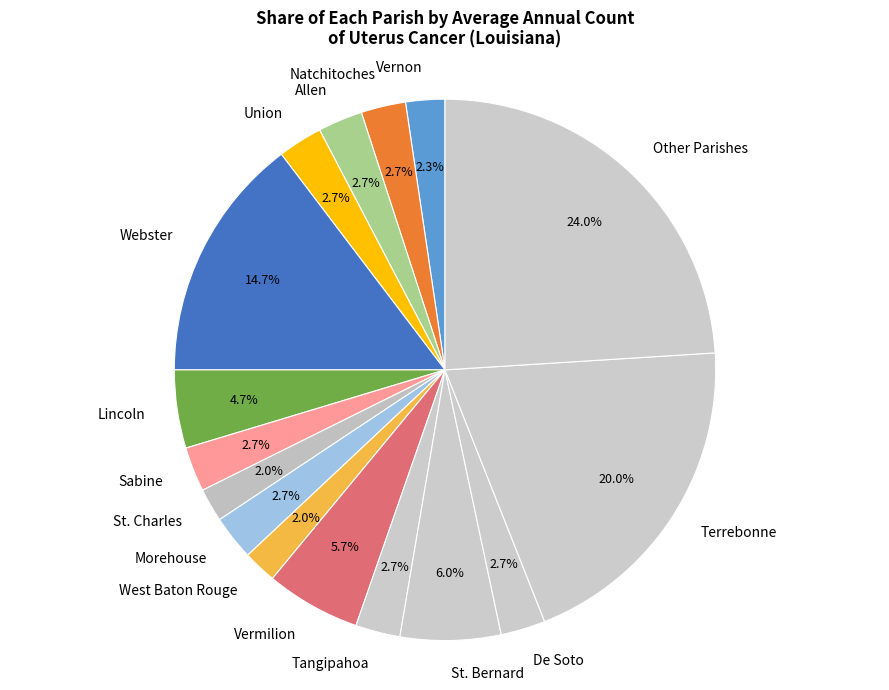

To the nearest percent, what portion does Sabine represent?

3%